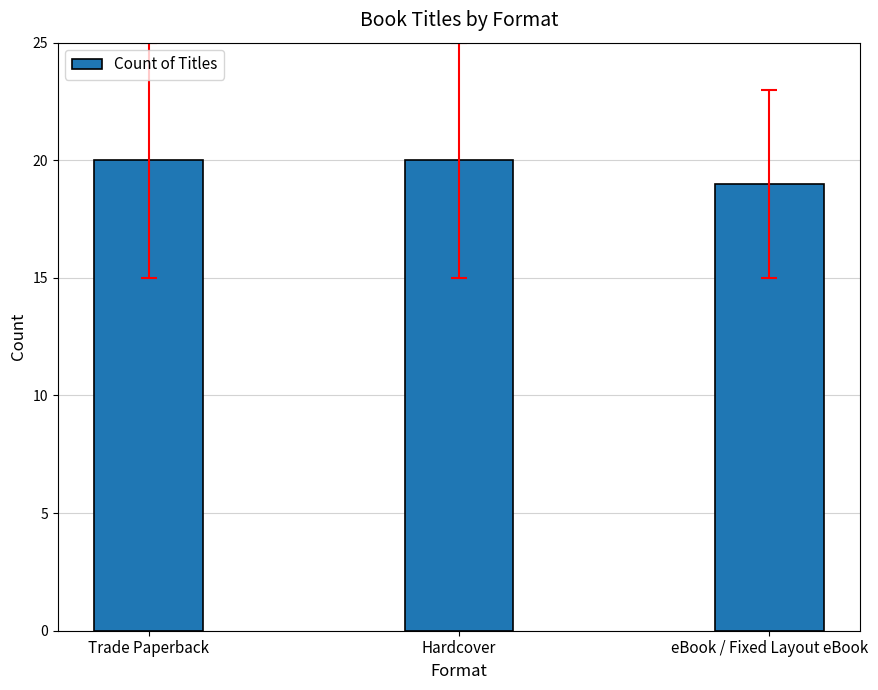

What value does the data have at Trade Paperback?

20